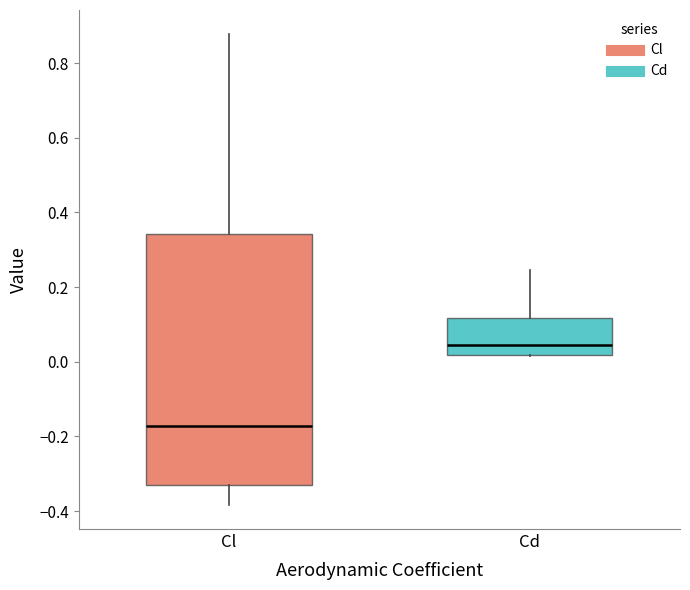

Where does the median line of the box for Cd sit on the y-axis? The values are not printed on the chart, so give them approximately, as read against the axis.

0.04